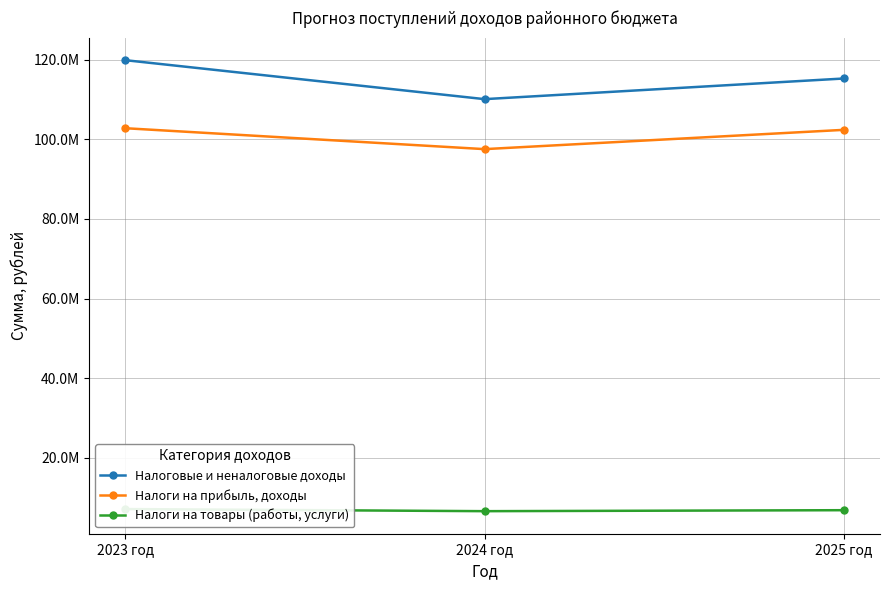

The Налоговые и неналоговые доходы series shows 110132050.0 at 2024 год. True or false?

True